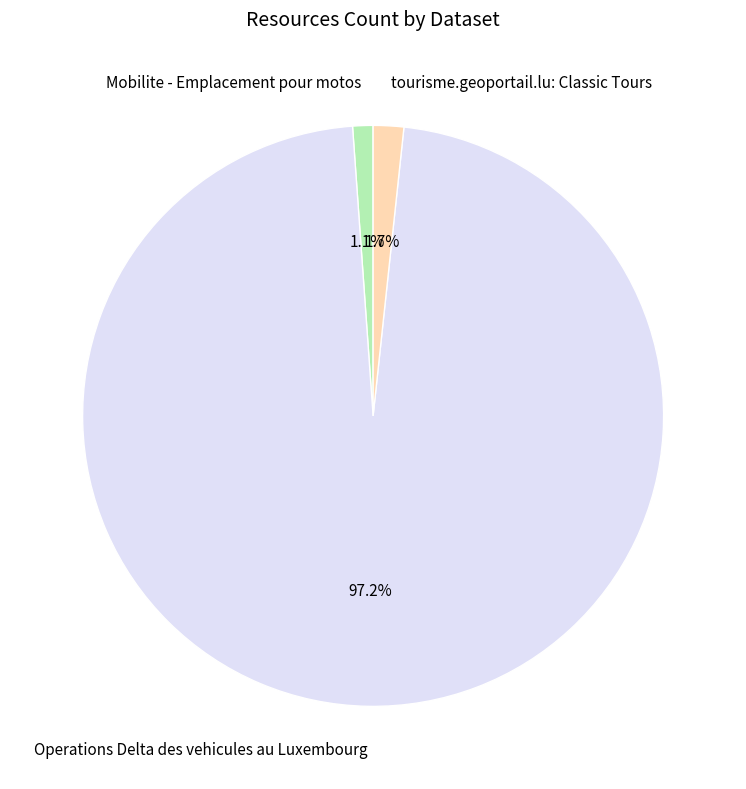

Which category has the smallest portion of the pie?

Mobilite - Emplacement pour motos